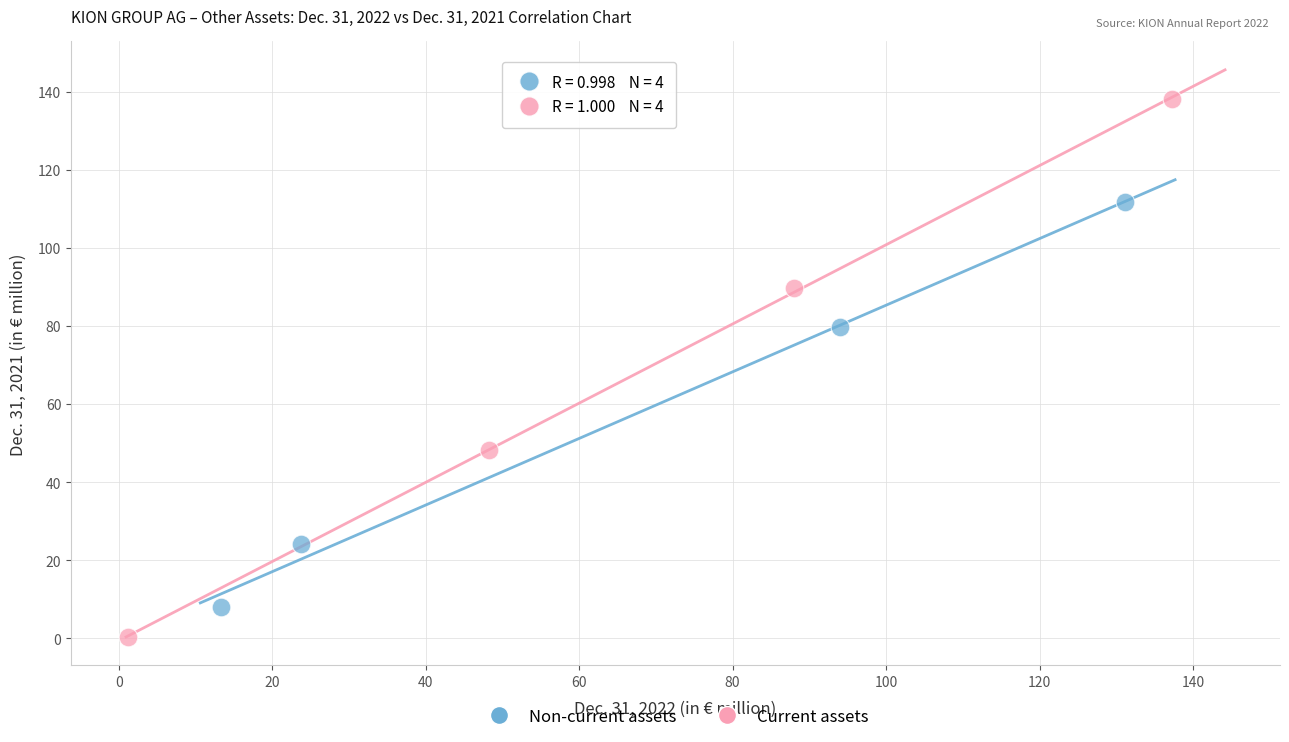

What are all the series names shown in the legend?

Non-current assets, Current assets